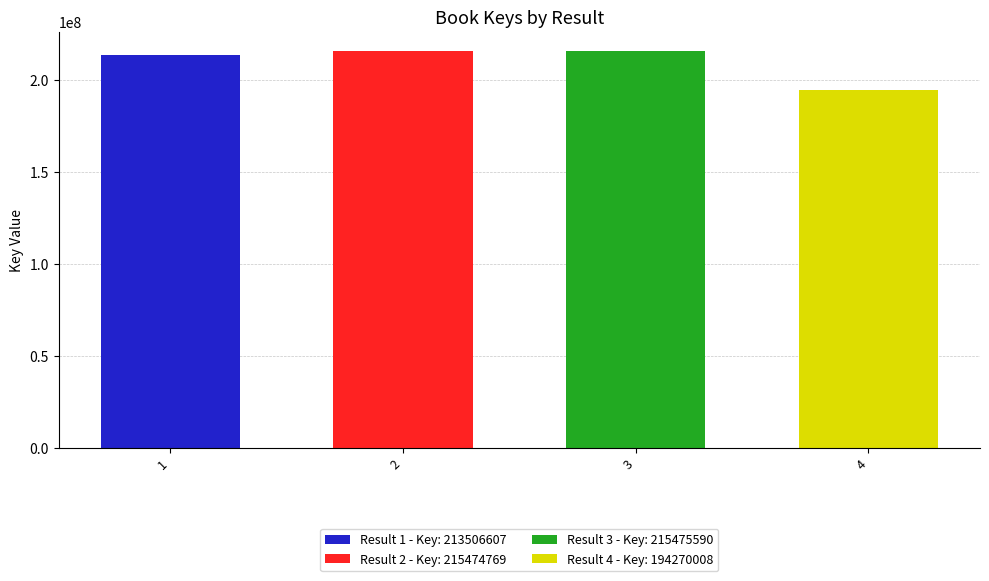

What is the value of the 4th bar from the left?

194270008